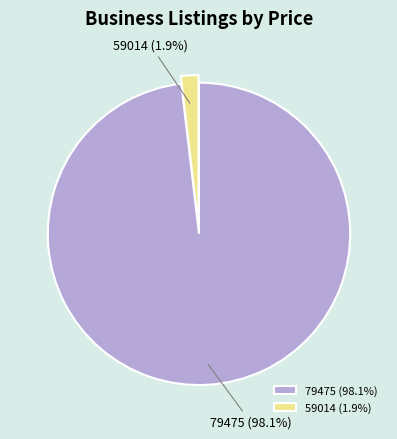

How many segments does this pie chart have?

2